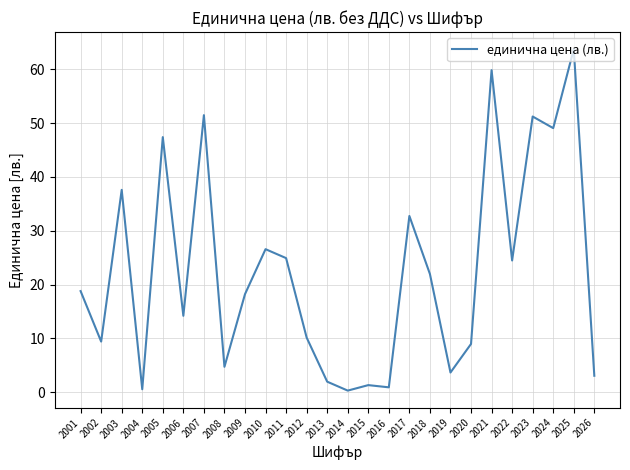

Which category has the highest value across all series?

2025